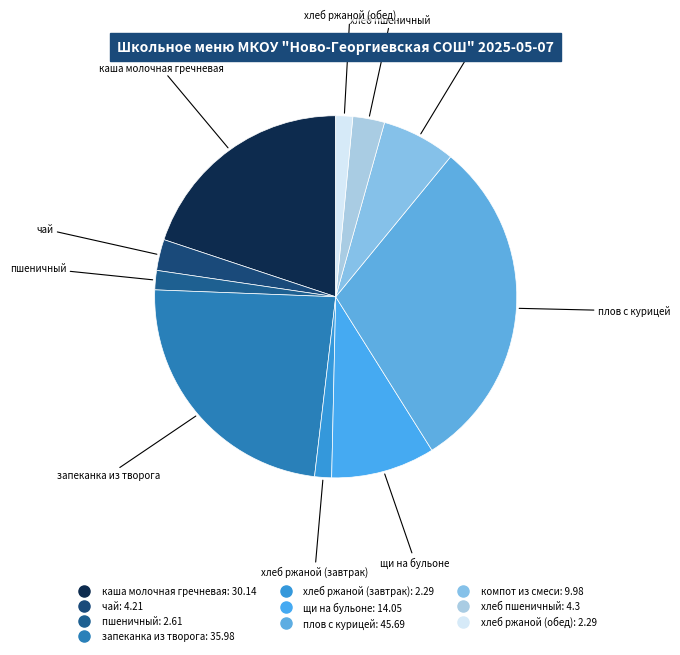

Is it true that пшеничный is 2% of the pie?

True